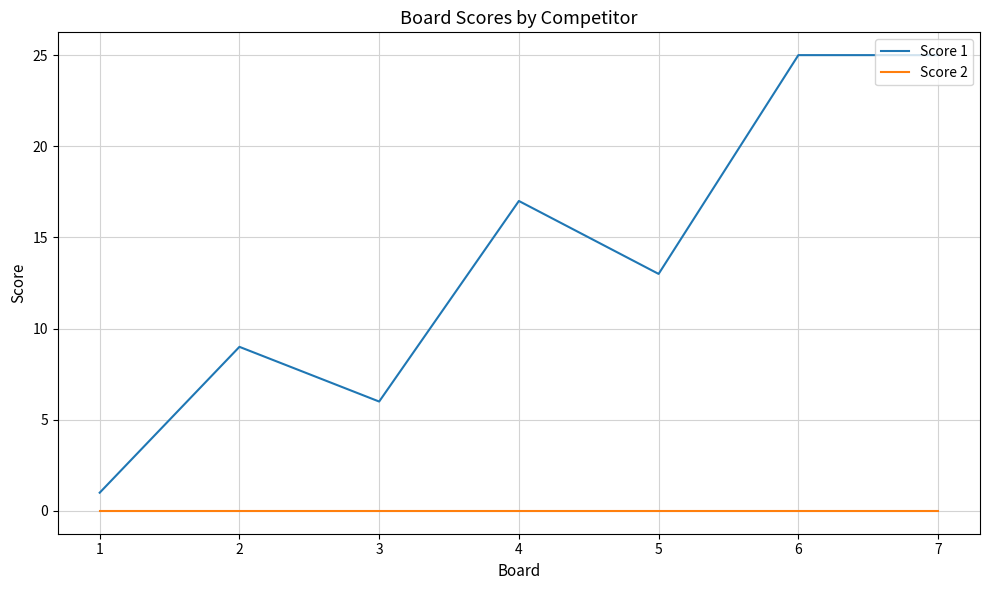

Which series has the largest total across all categories?

Score 1